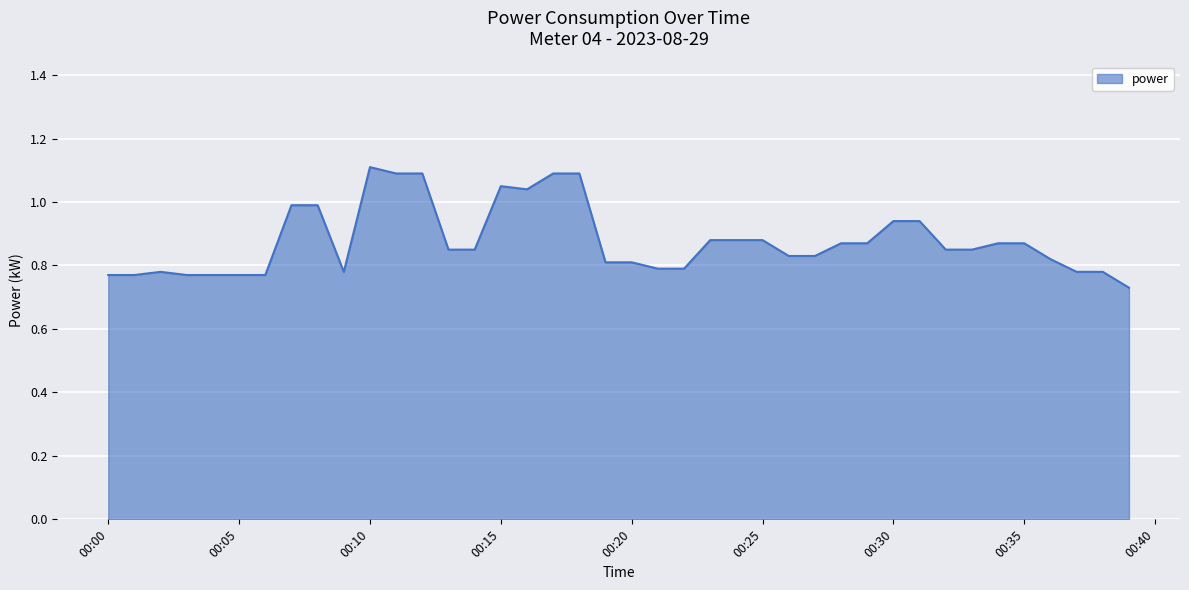

How many lines are shown in the chart?

1